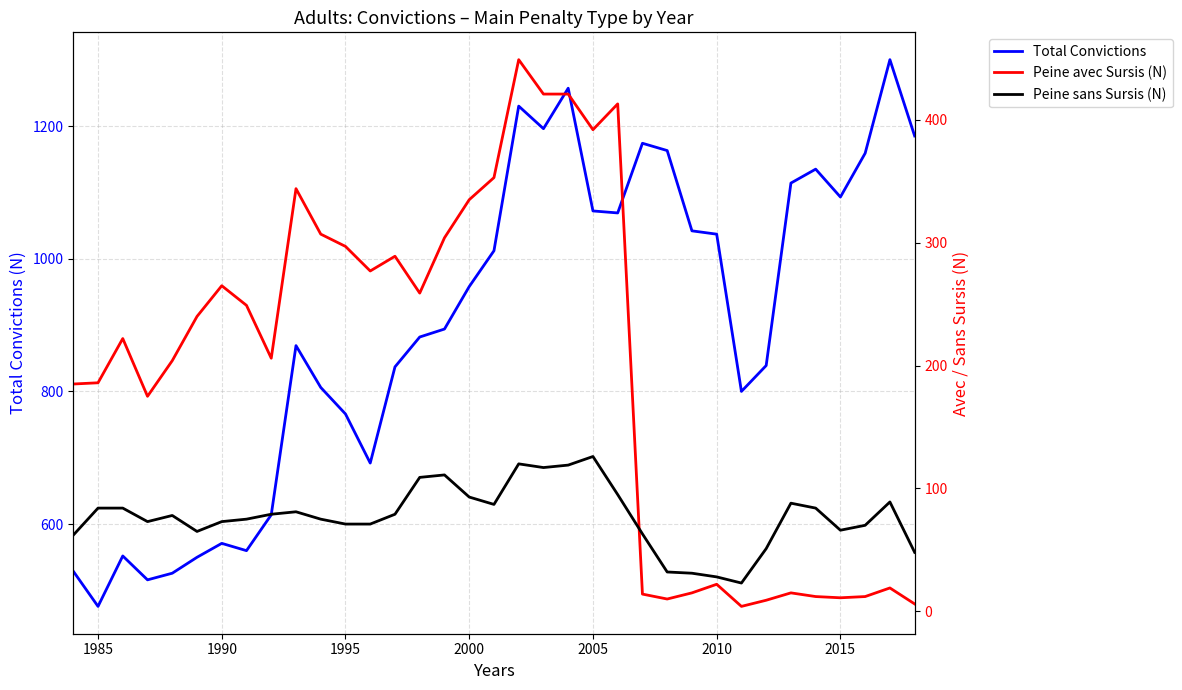

Reading left to right, extract all data points from this chart.

Total Convictions: 529	476	552	516	526	550	571	560	614	869	806	766	692	837	882	894	958	1012	1230	1196	1257	1072	1069	1174	1163	1042	1037	800	839	1114	1135	1093	1159	1300	1185
Peine avec Sursis (N): 185	186	222	175	204	240	265	249	206	344	307	297	277	289	259	304	335	353	449	421	421	392	413	14	10	15	22	4	9	15	12	11	12	19	6
Peine sans Sursis (N): 62	84	84	73	78	65	73	75	79	81	75	71	71	79	109	111	93	87	120	117	119	126	95	63	32	31	28	23	51	88	84	66	70	89	48